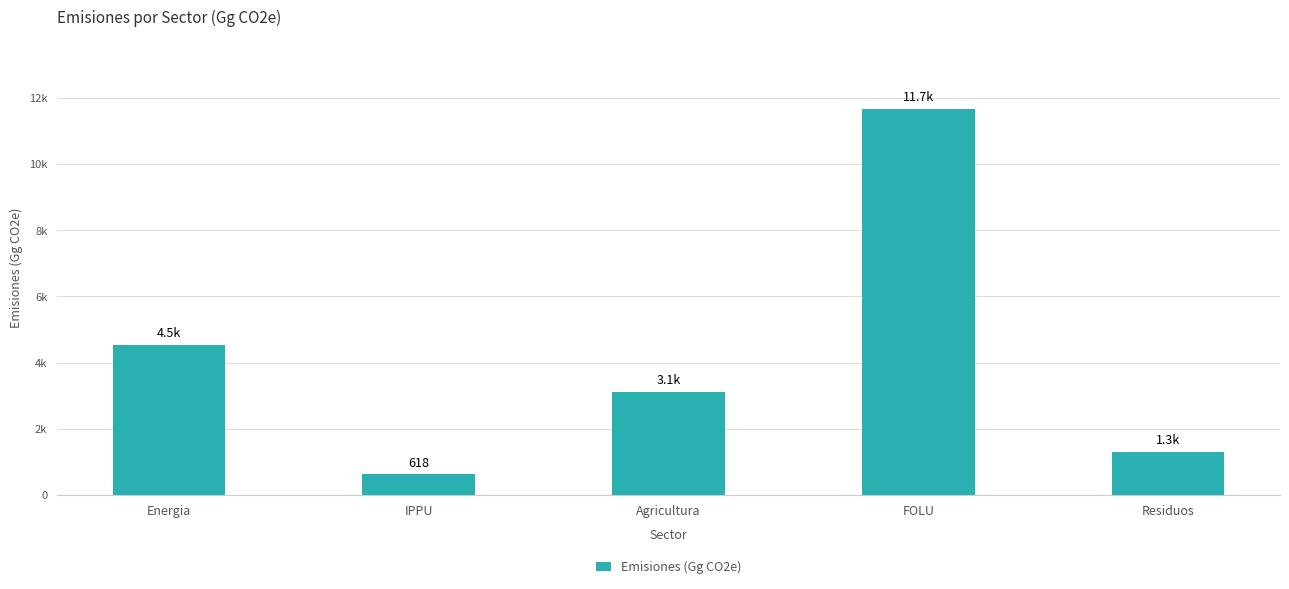

Are the bars horizontal?

No